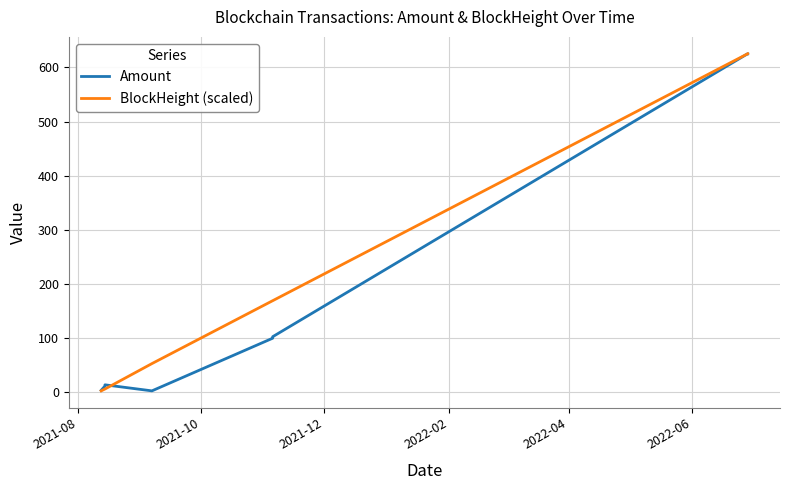

In Amount, how many points are higher than both neighbors (excluding endpoints)?

2